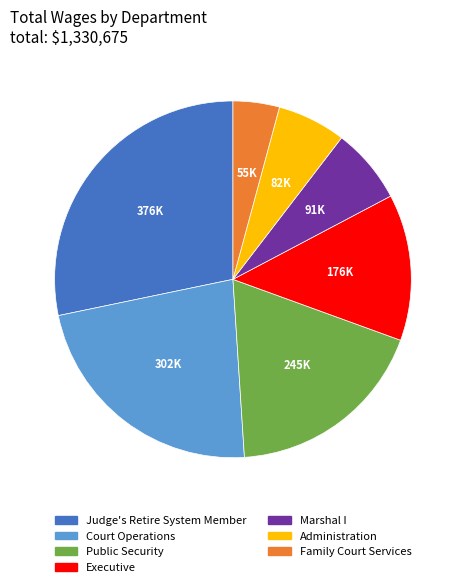

Does any single category account for the majority?

No